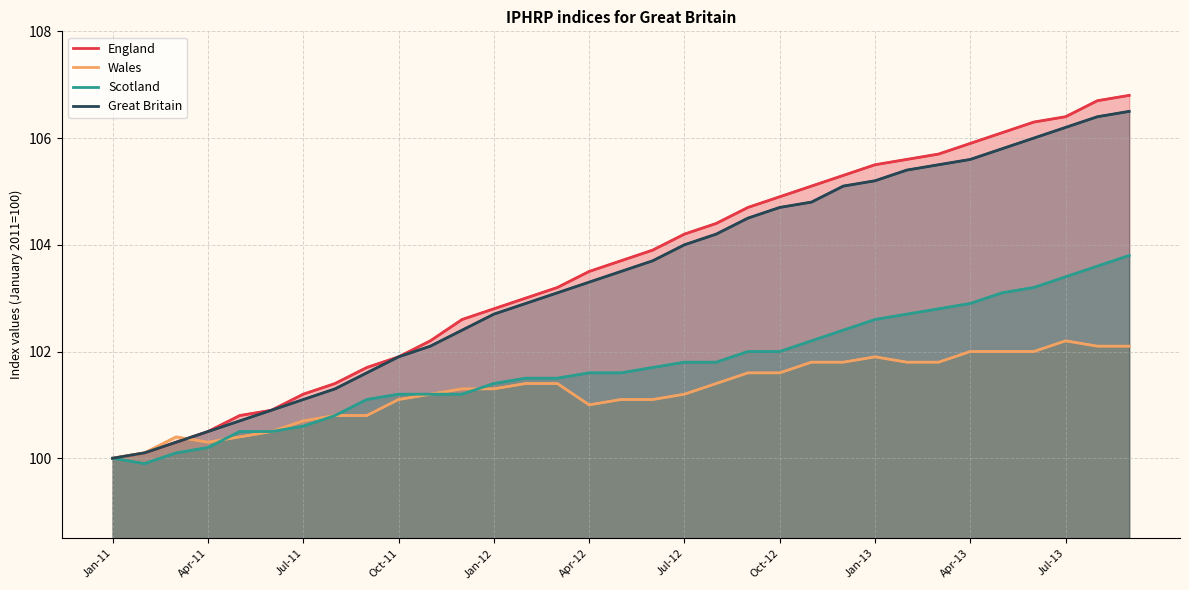

Rank the series at 32 from highest to lowest value.

England, Great Britain, Scotland, Wales